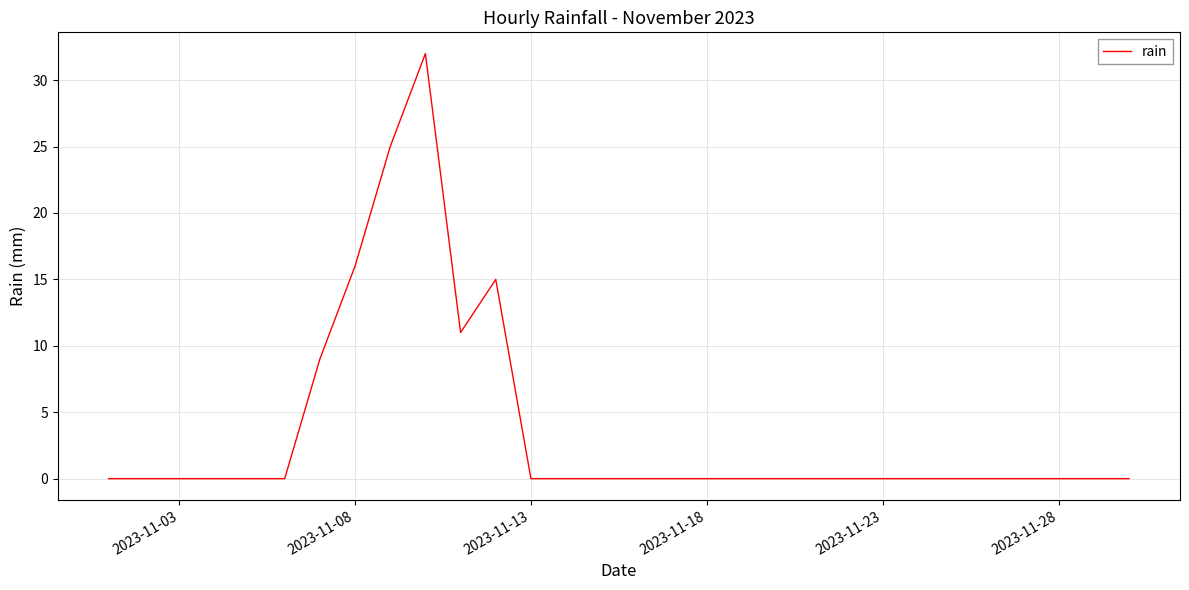

Reading left to right, list all the values displayed in this chart.

0	0	0	0	0	0	9	16	25	32	11	15	0	0	0	0	0	0	0	0	0	0	0	0	0	0	0	0	0	0